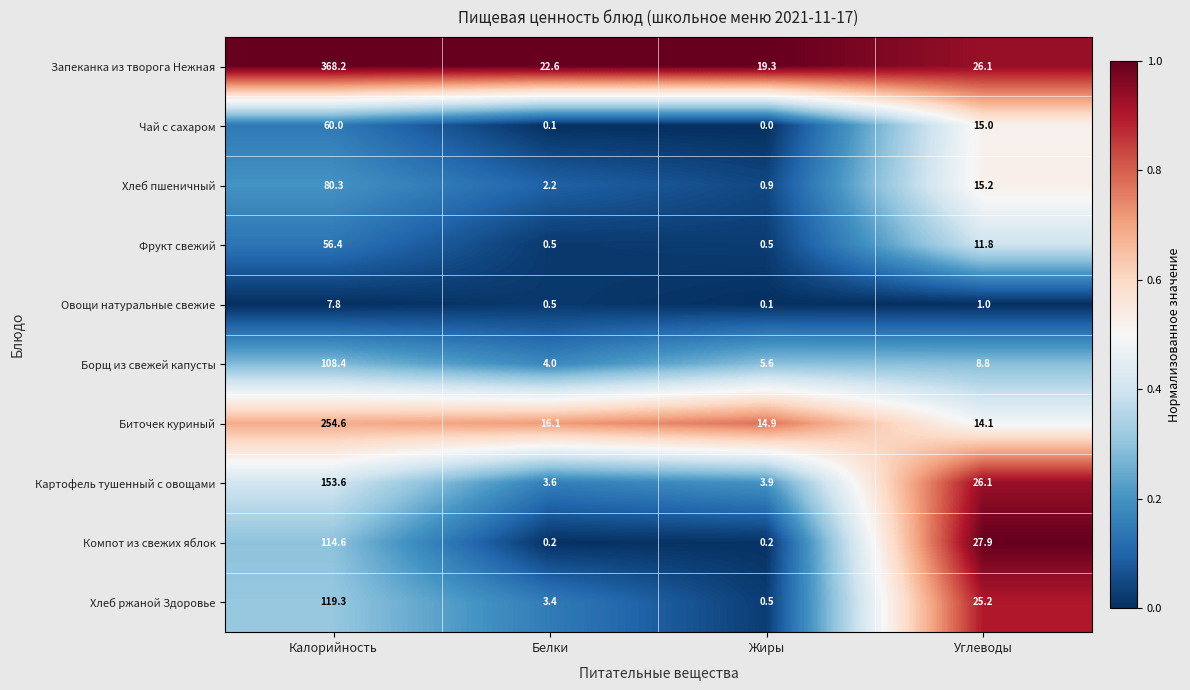

List the series in order of their peak value, highest first.

Запеканка из творога Нежная, Биточек куриный, Картофель тушенный с овощами, Хлеб ржаной Здоровье, Компот из свежих яблок, Борщ из свежей капусты, Хлеб пшеничный, Чай с сахаром, Фрукт свежий, Овощи натуральные свежие